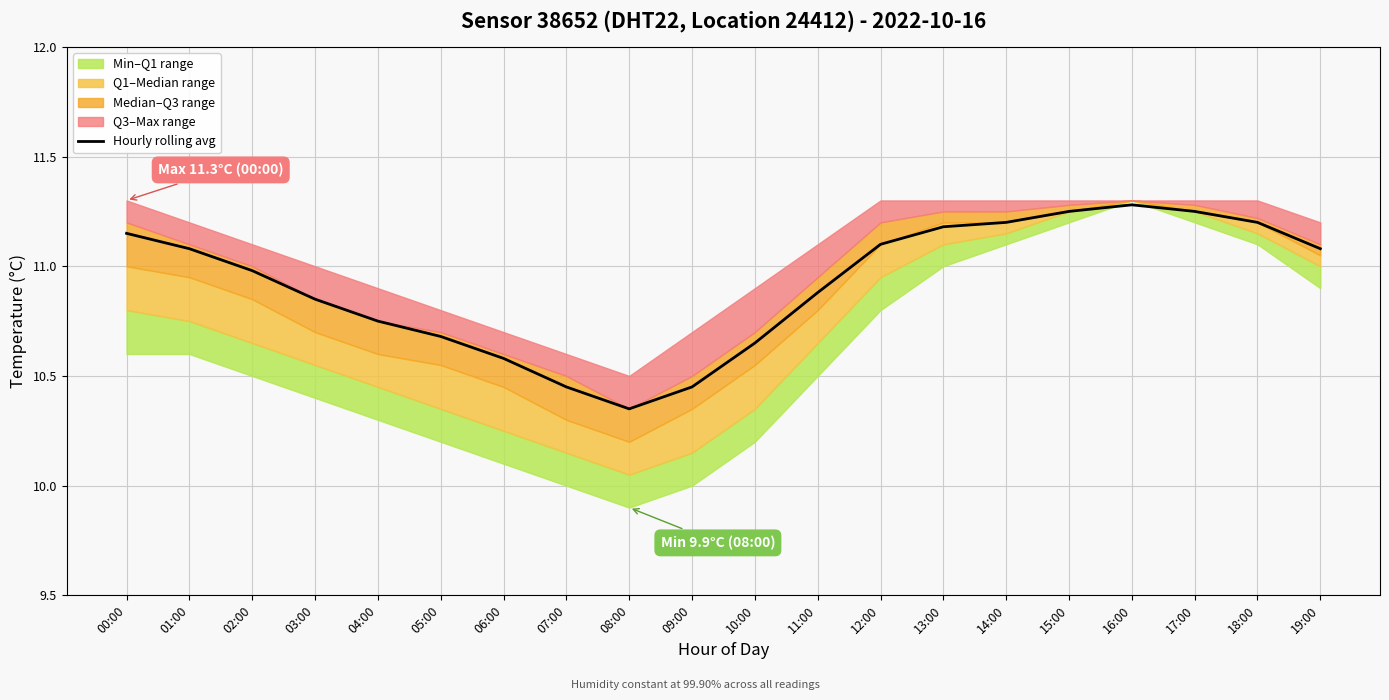

At which category does the data reach its first local valley?

08:00